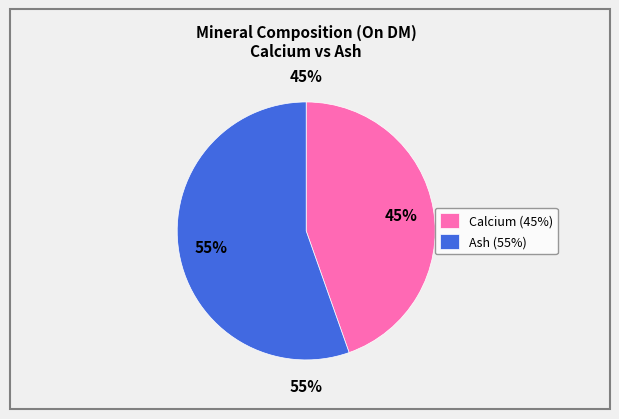

Does Ash account for over 50% of the chart?

Yes